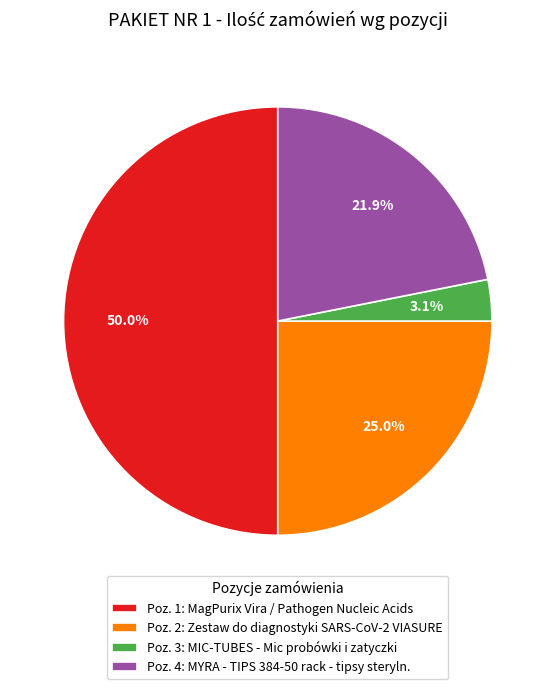

Is Poz. 2: Zestaw do diagnostyki SARS-CoV-2 VIASURE the majority of the pie?

No